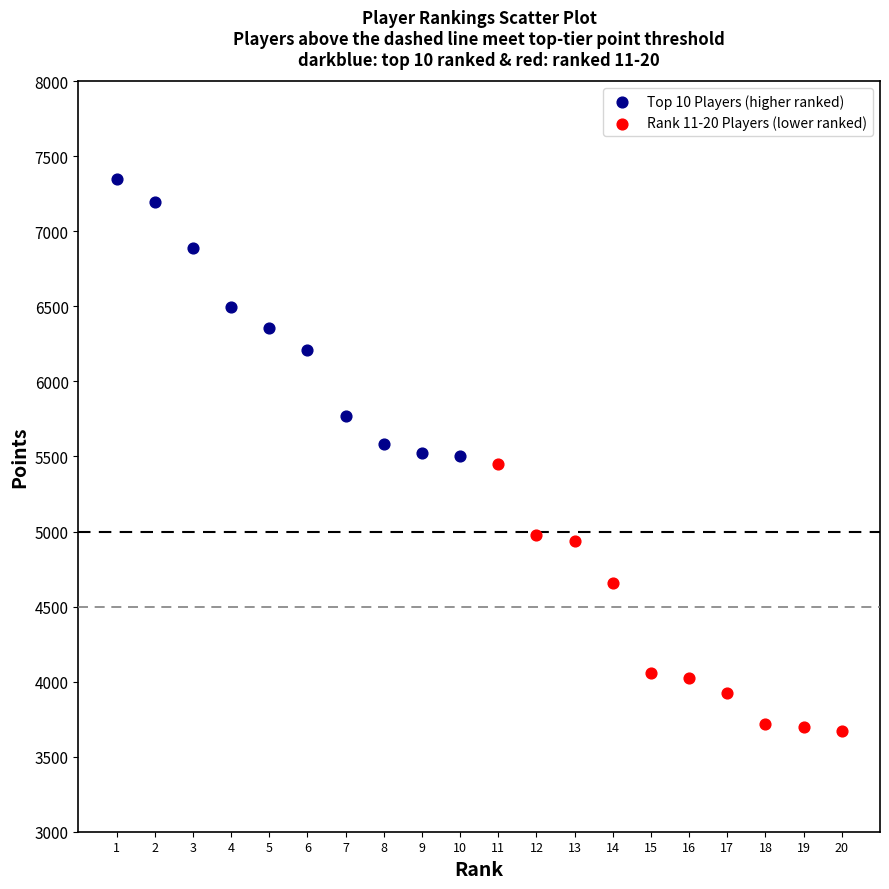

Which series has the largest Y range (max minus min)?

Top 10 Players (higher ranked)